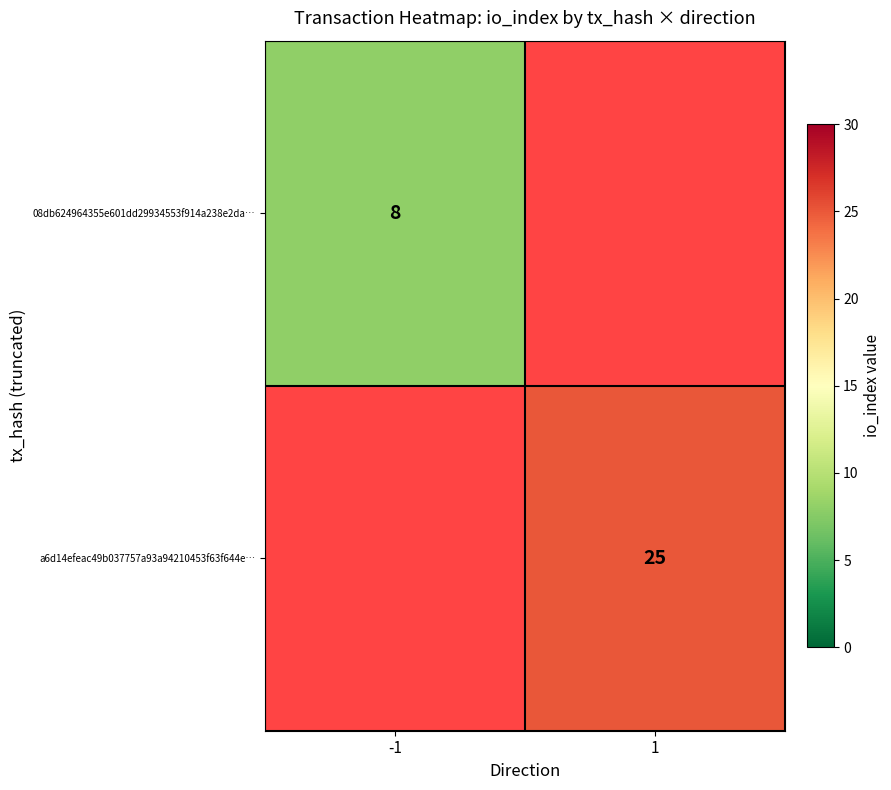

True or false: a6d14efeac49b037757a93a94210453f63f644e… has a value of 25 at 1.

True